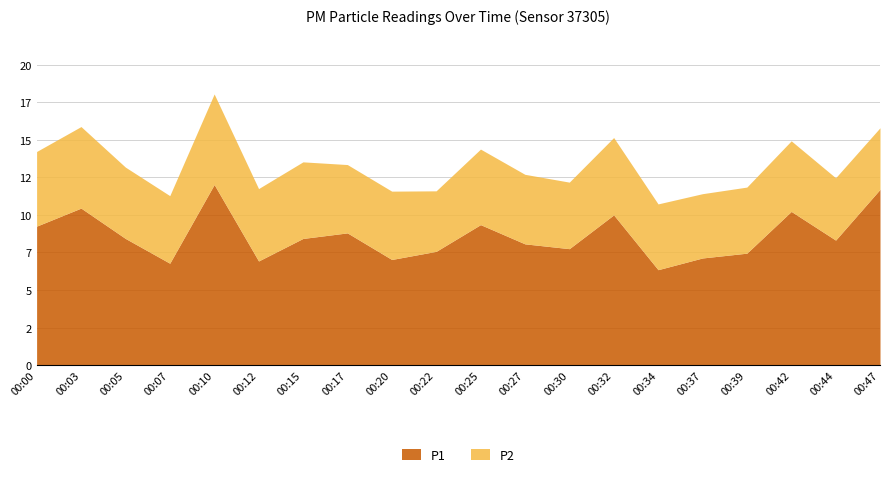

What is the sum of all P1 values?

172.0